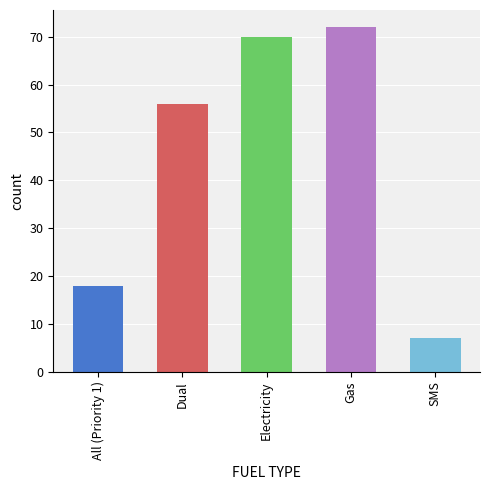

What is the change in value from All (Priority 1) to Dual?

+38